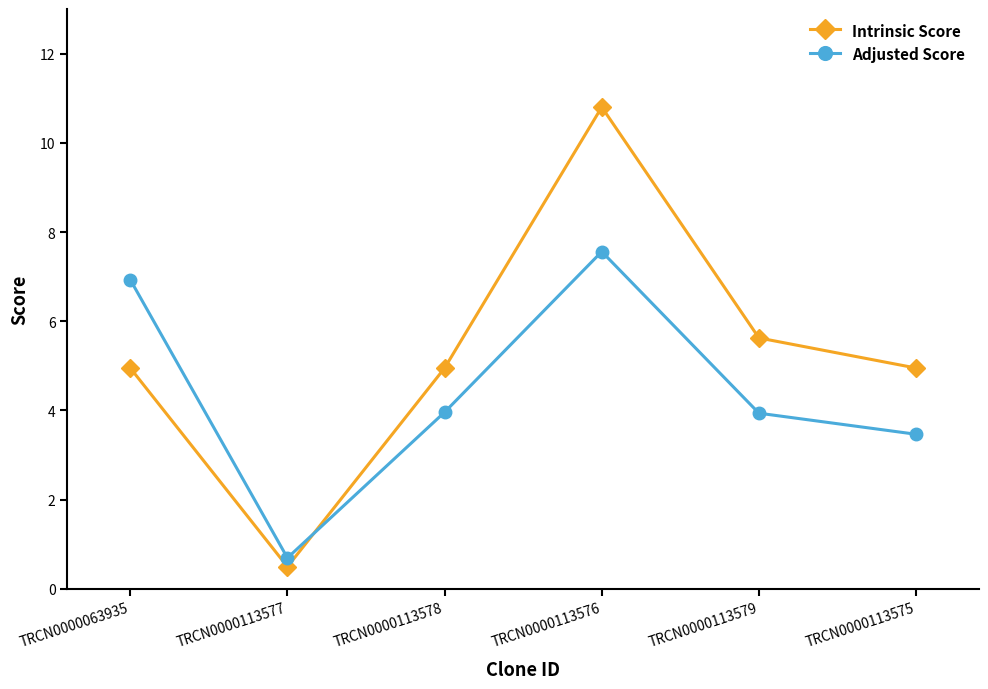

What is the spread (max minus min) of values at TRCN0000113576?

3.2